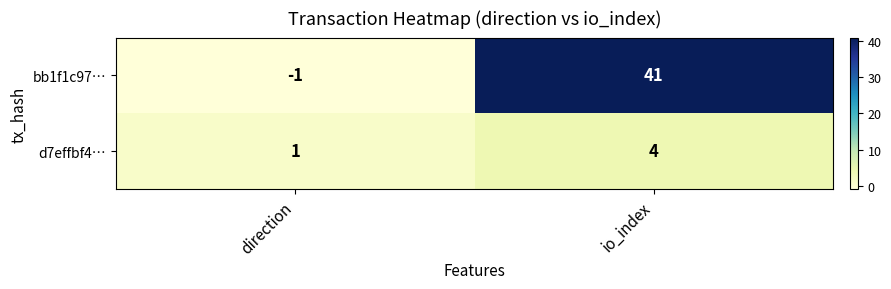

How many data points does each series have?

2